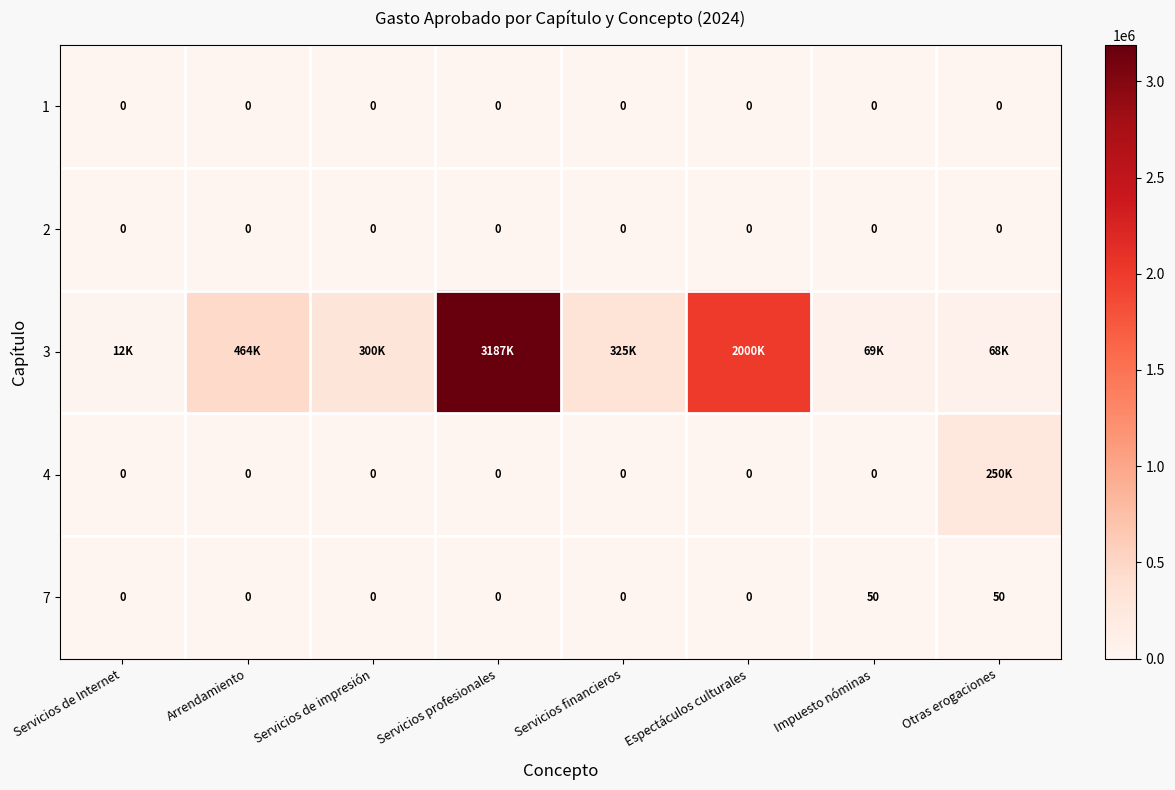

The 2 series shows 0 at Servicios de impresión. True or false?

True